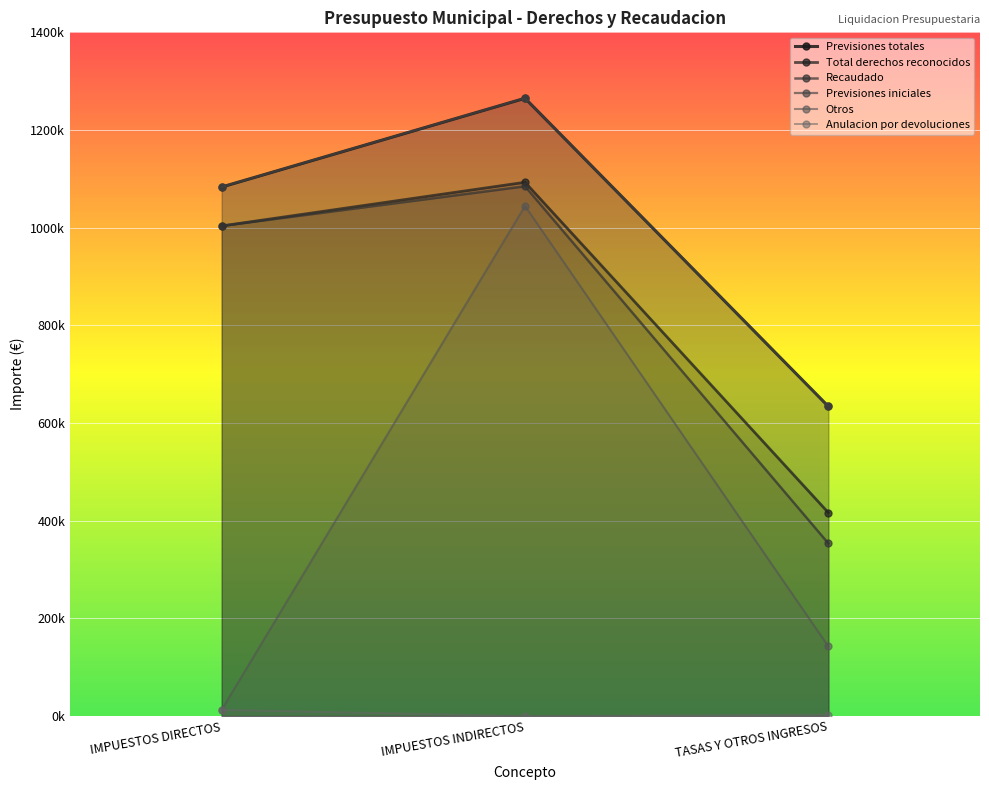

Reading right to left, extract all data points from this chart.

Previsiones totales: 634016.0	1265016.4	1083270.0
Total derechos reconocidos: 416424.7	1092914.4	1003543.8
Recaudado: 353547.3	1084755.8	1003543.8
Previsiones iniciales: 634016.0	1265016.4	1083270.0
Otros: 142593.6	1044434.6	12924.1
Anulacion por devoluciones: 2736.8	0.0	12754.2